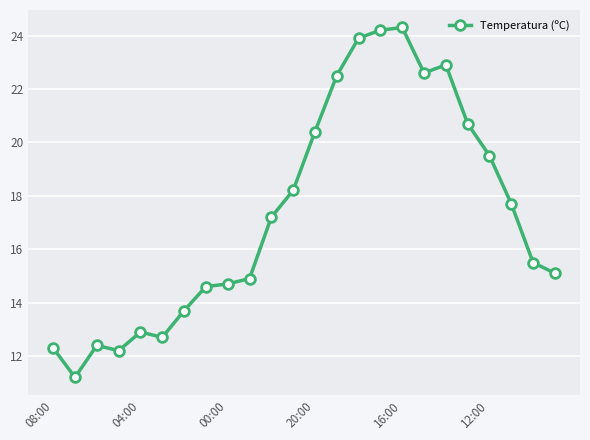

Does the chart have visible grid lines?

Yes